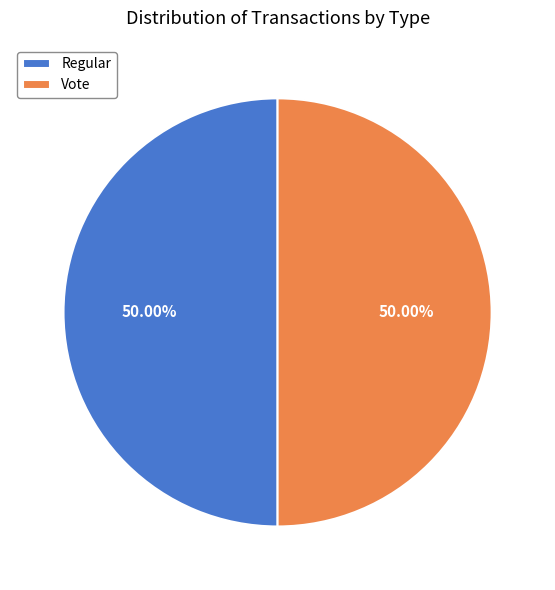

What is the ratio of the value at Vote to the value at Regular?

1.0